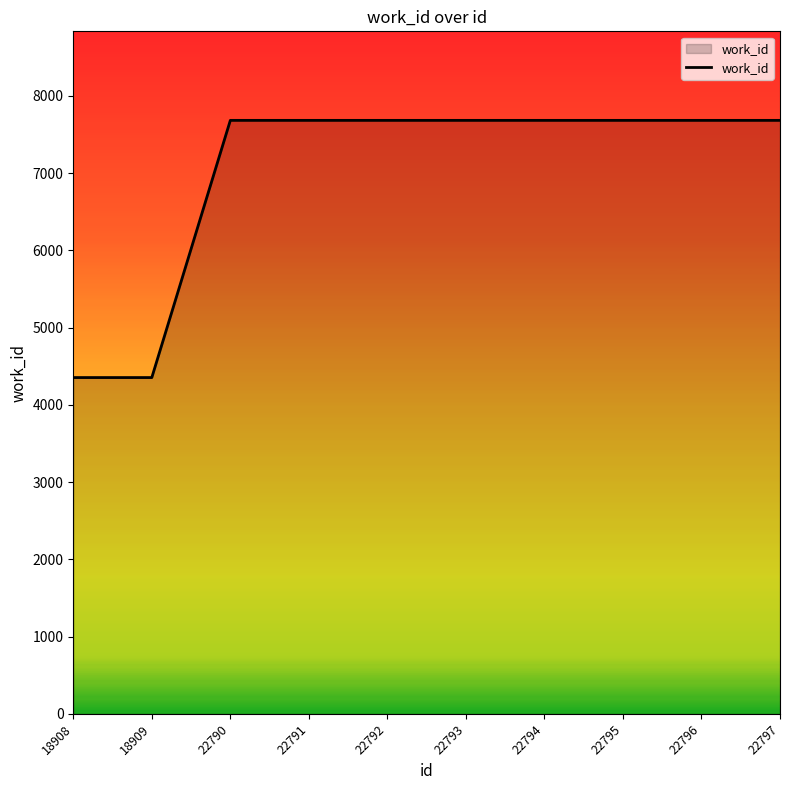

How many distinct data groups are displayed?

1